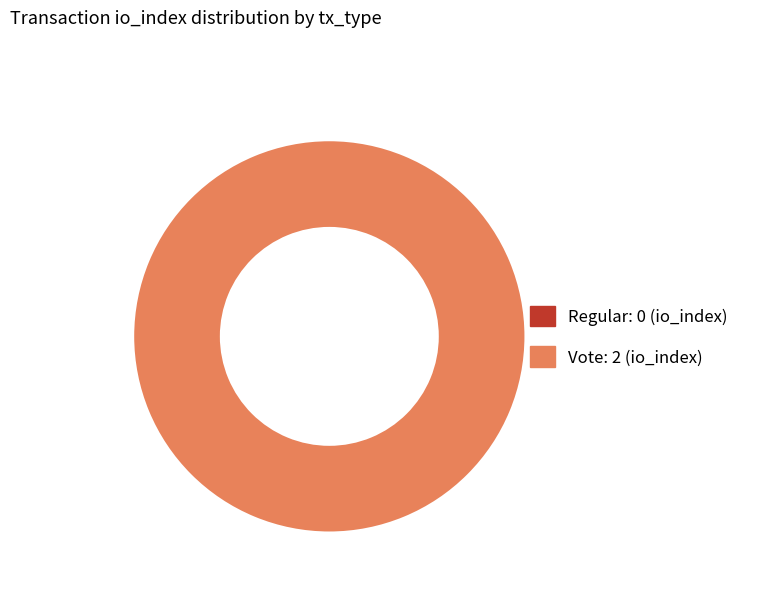

What is the change in value from Regular to Vote?

+2